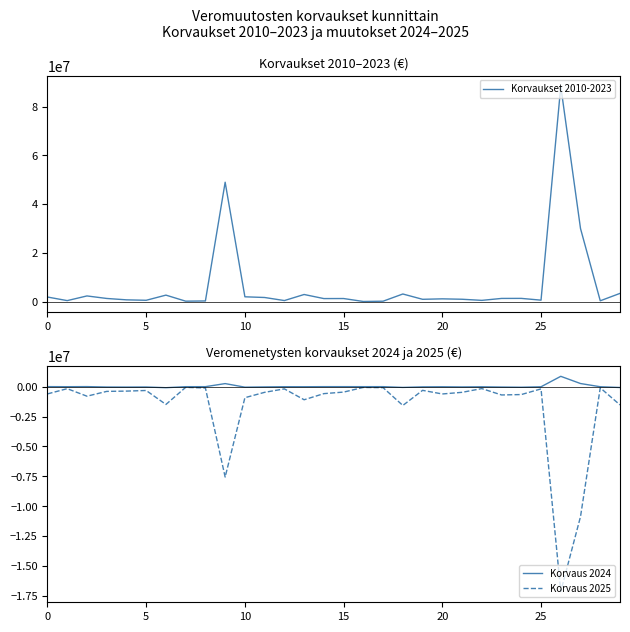

At 15, list the series in order from smallest to largest.

Korvaus 2025, Korvaus 2024, Korvaukset 2010-2023